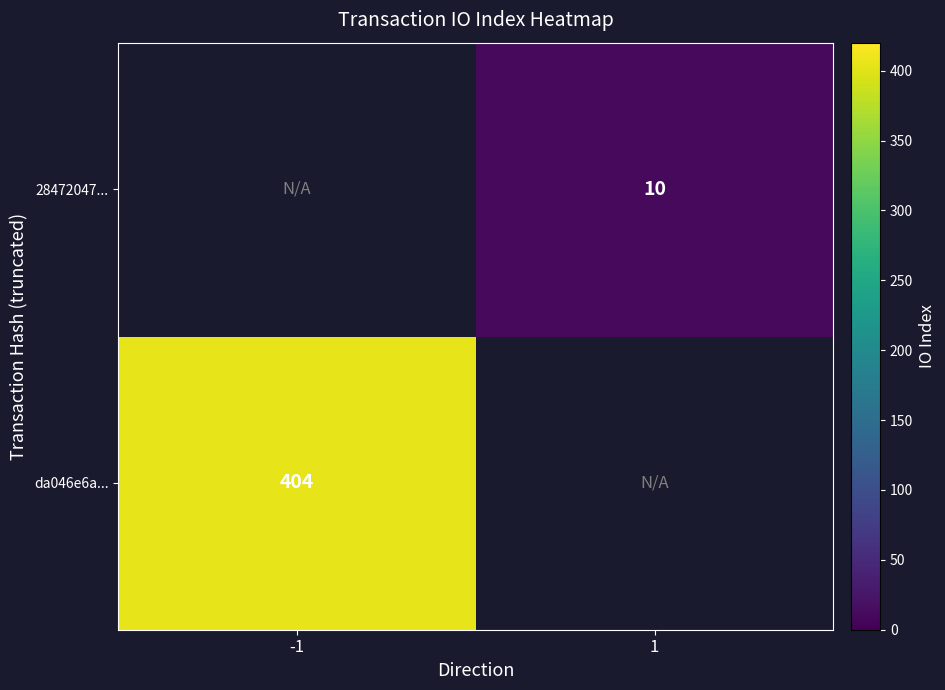

What is the minimum value shown in the chart?

10.0